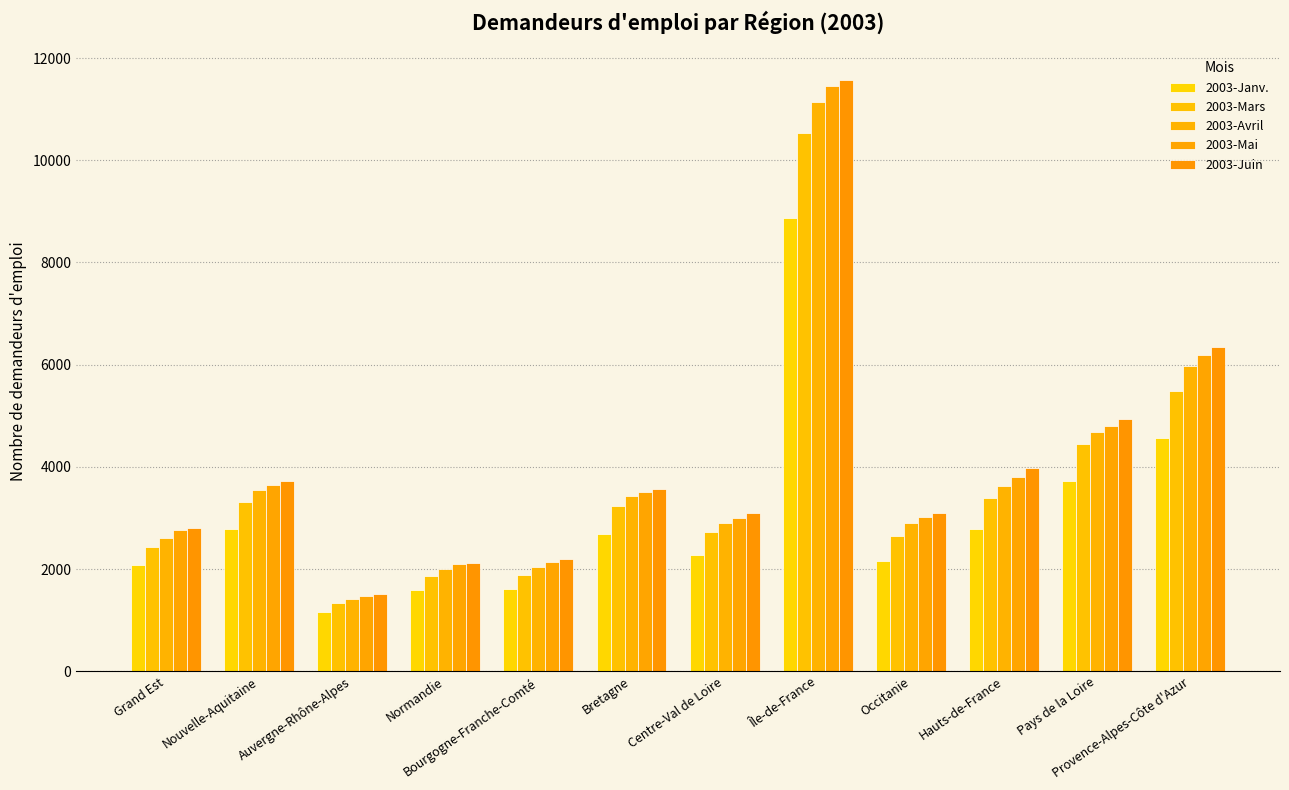

How many categories are shown in the chart?

12